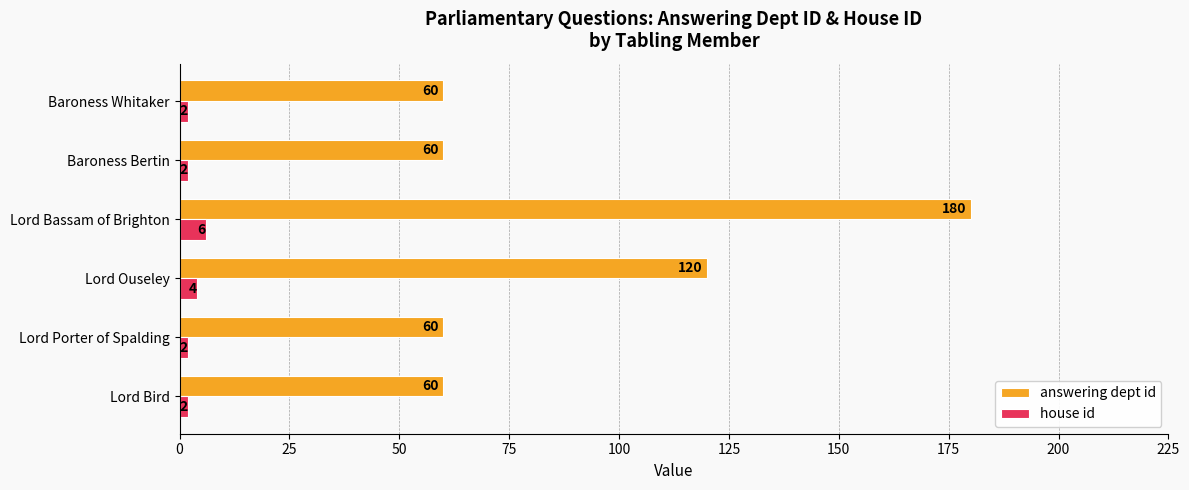

What is the spread (max minus min) of values at Lord Ouseley?

116